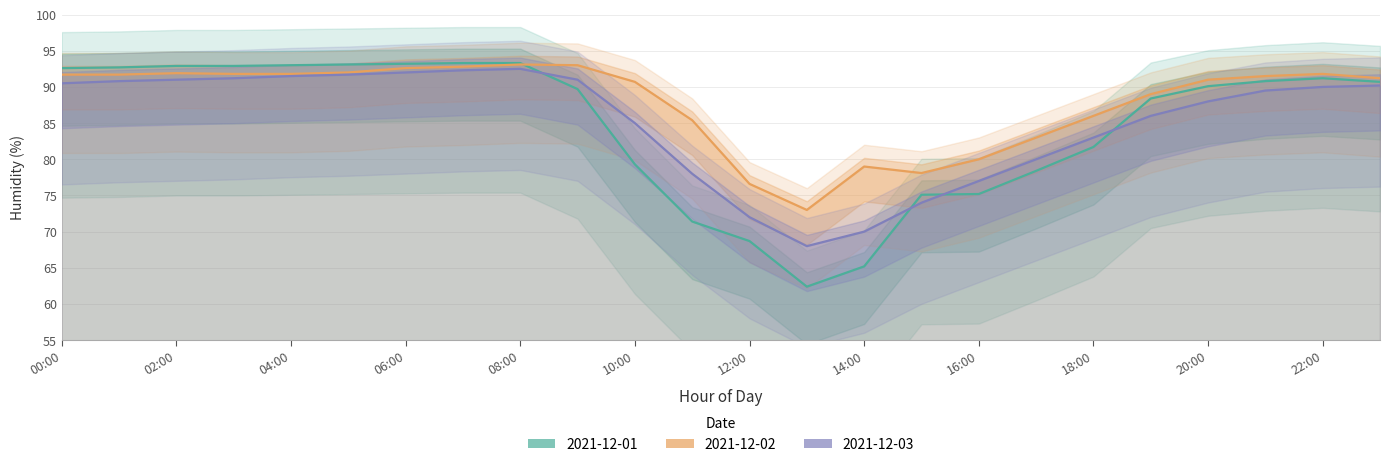

What is the label of the 23rd point from the left?

22:00